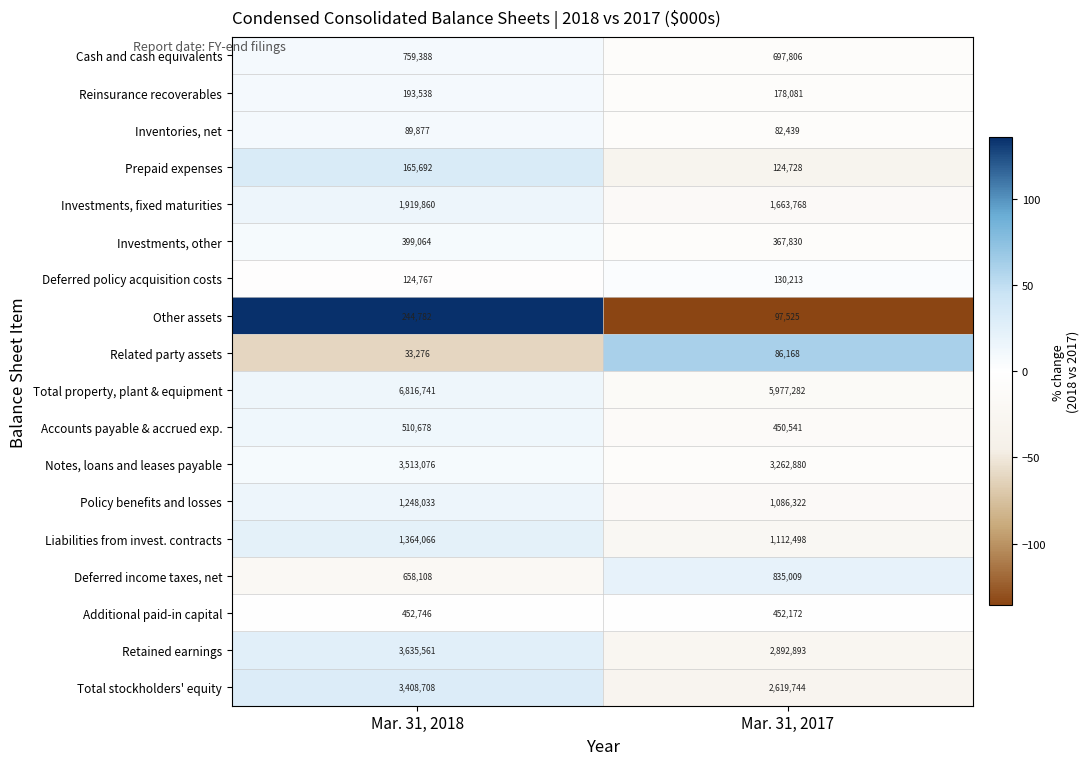

What is the difference between the highest and lowest values at Mar. 31, 2017?

5894843